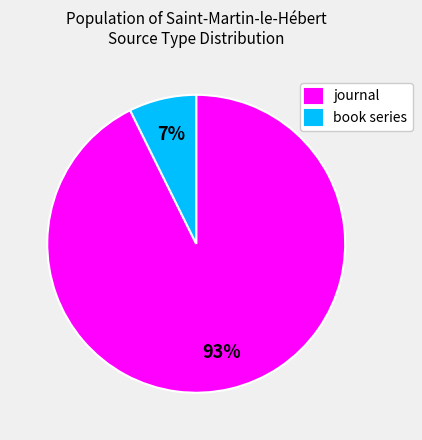

Is the sum of book series and journal greater than half?

Yes